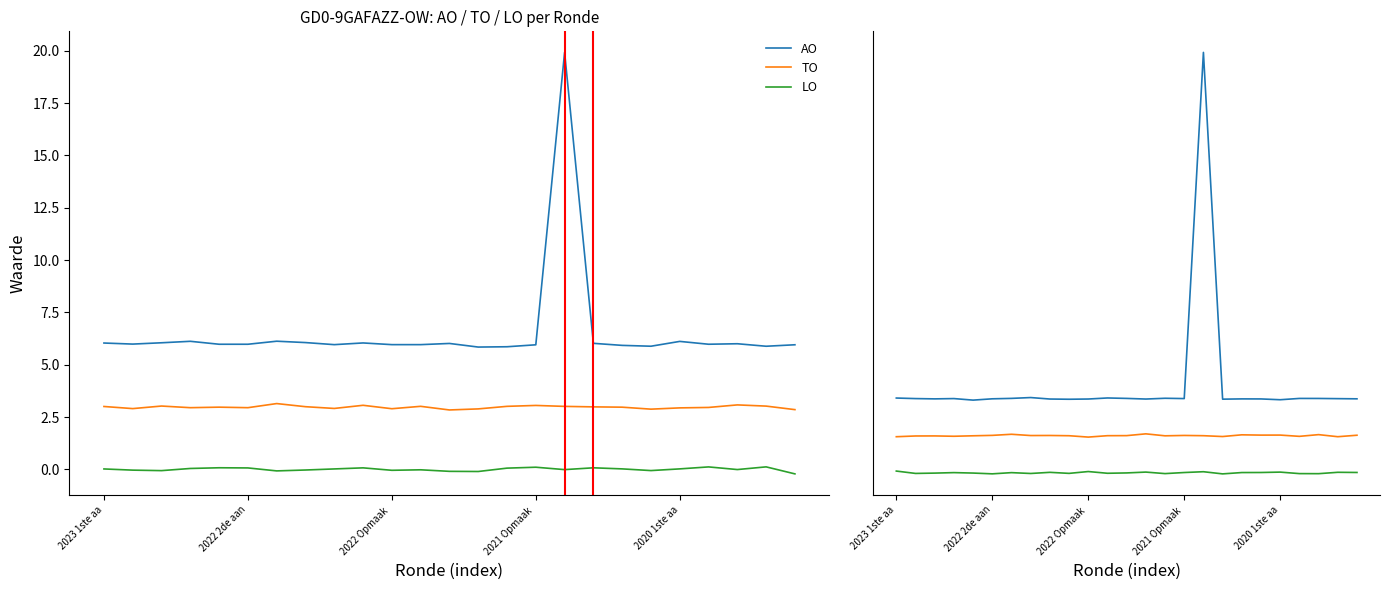

Which has a higher value, 2020 1ste aa or 12?

12